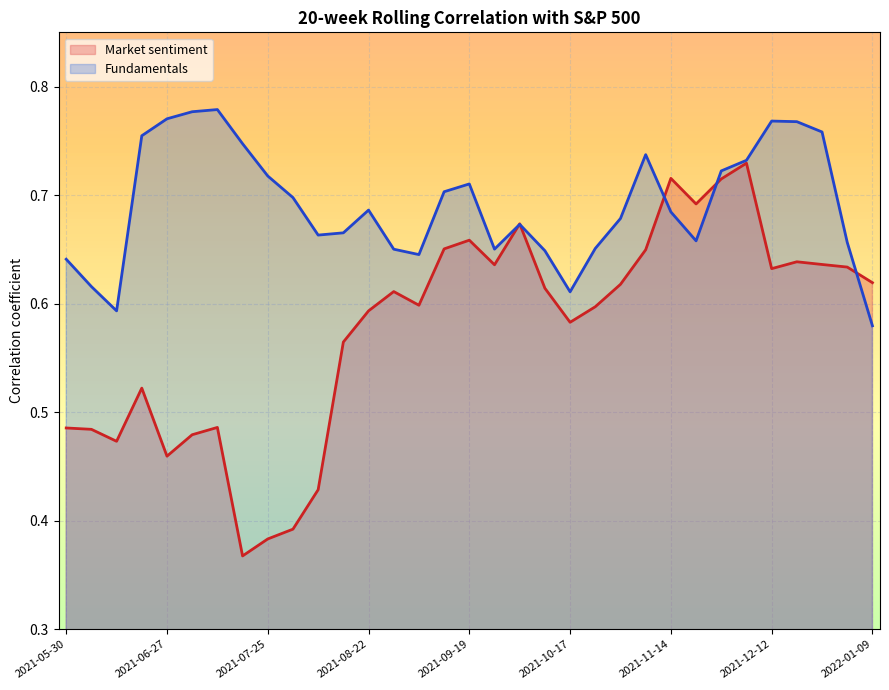

Which category has the lowest value in the Market sentiment series?

2021-07-18